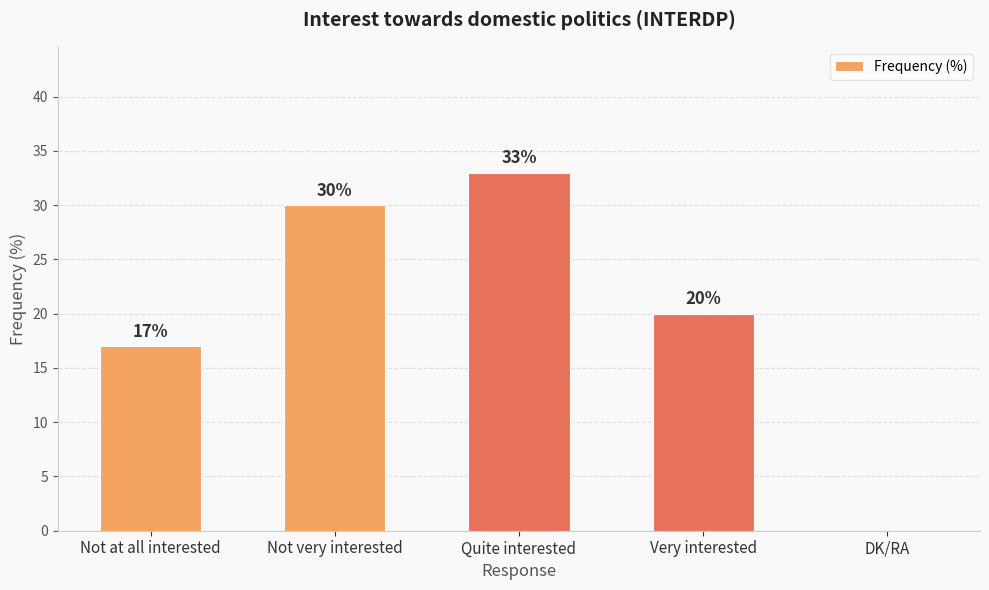

What is the sum of all values?

100